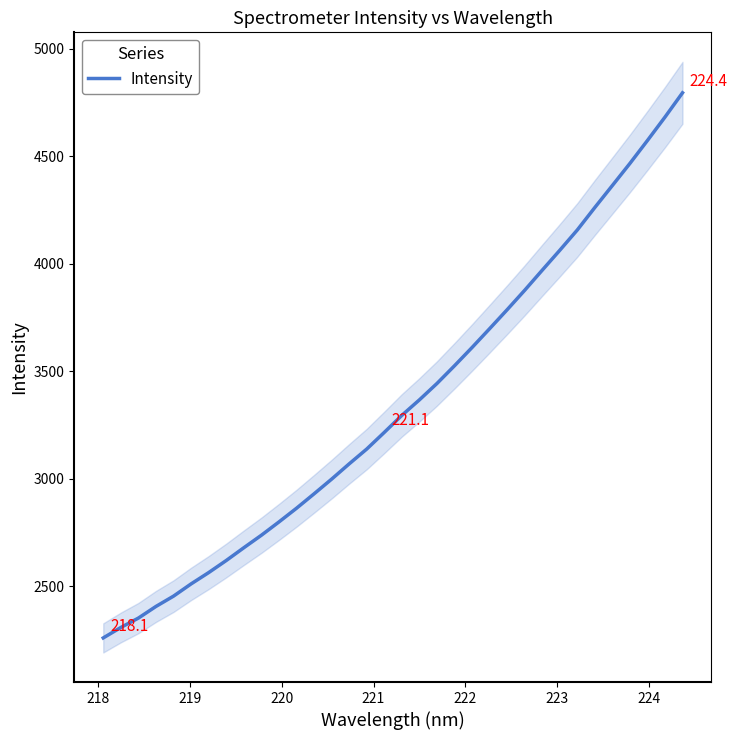

What is the difference between the maximum and minimum values?

2535.0